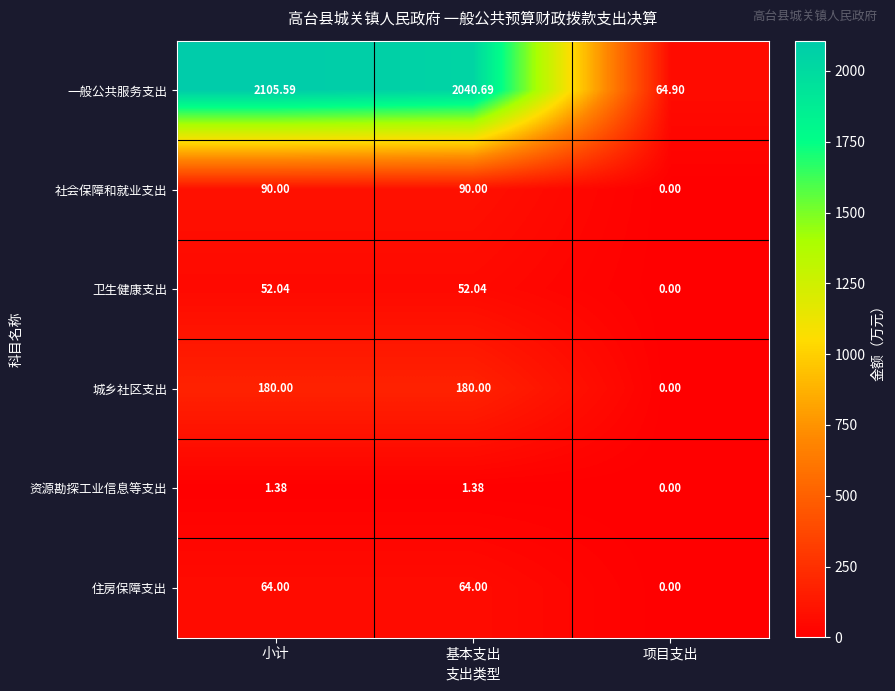

Which label corresponds to the smallest value in the chart?

项目支出